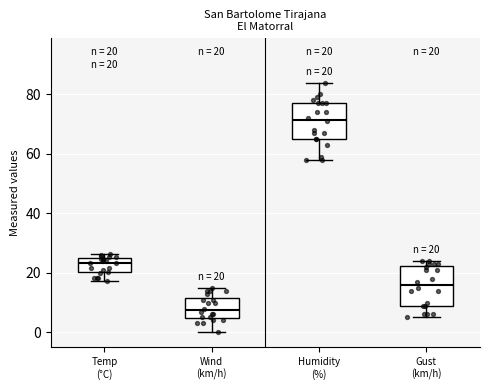

Which box has the highest median line?

Humidity (%)